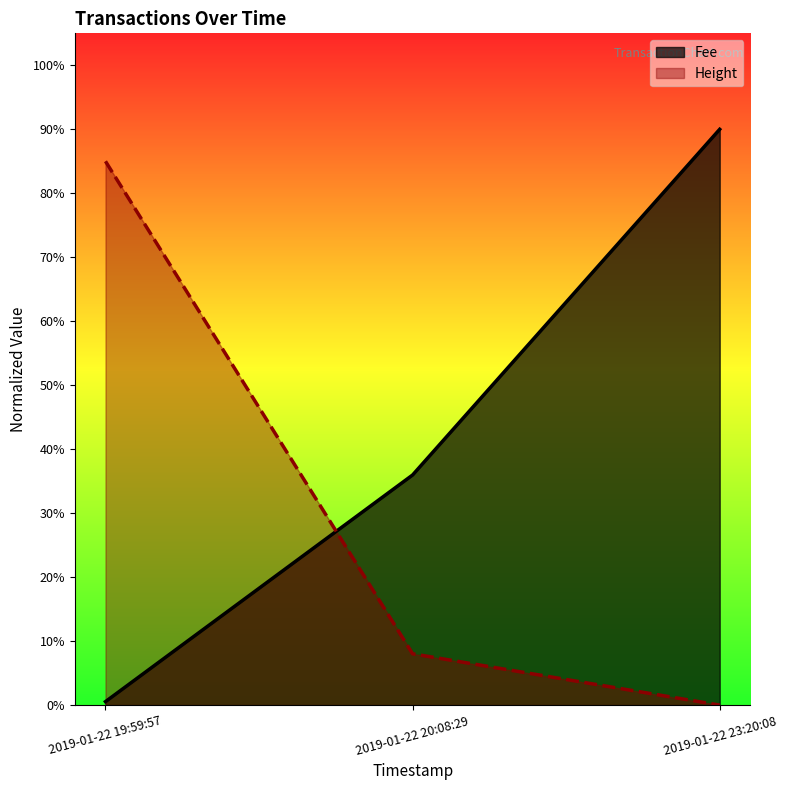

What is the difference between the maximum and minimum values in the Height series?

0.8